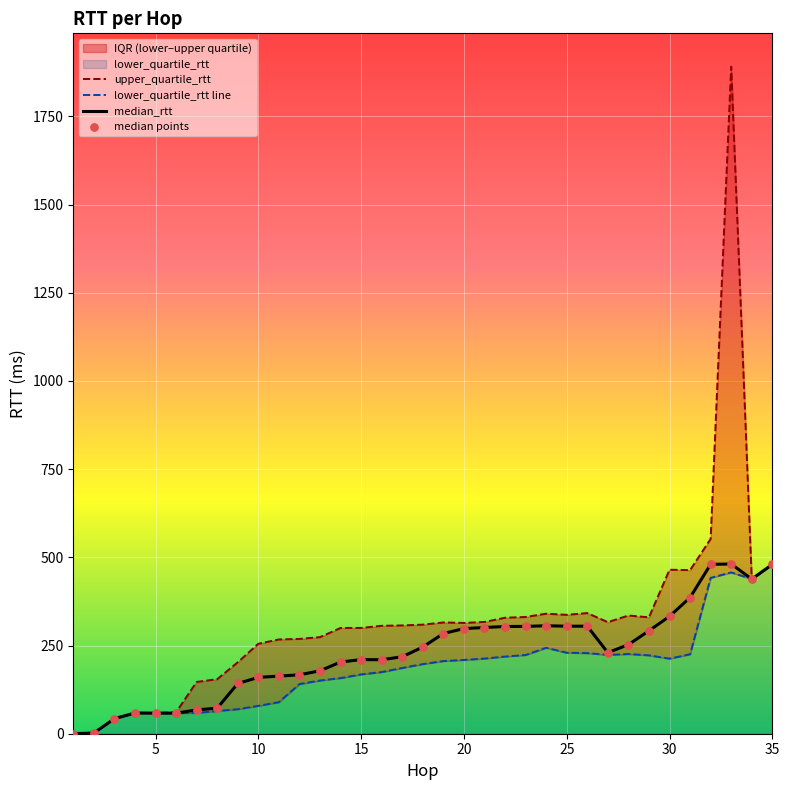

Which series has the largest total across all categories?

upper_quartile_rtt